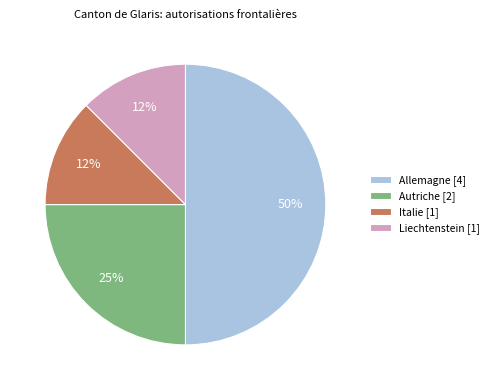

To the nearest percent, what is the average slice percentage?

25%